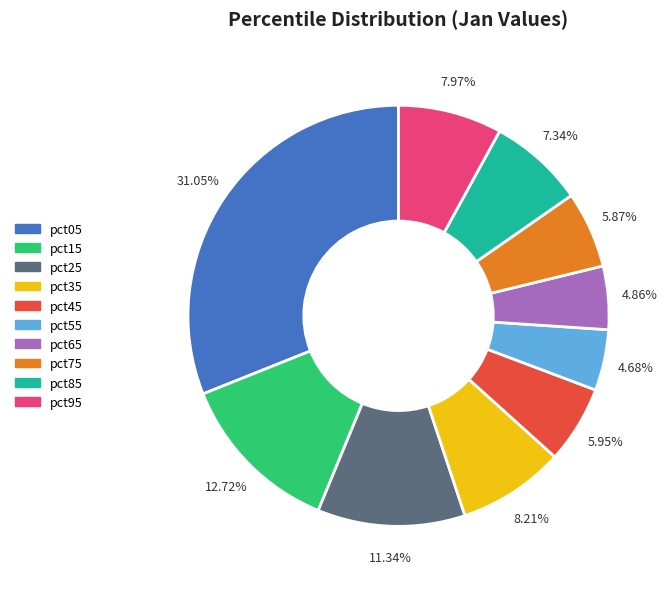

Does pct15 represent more than half of the total?

No